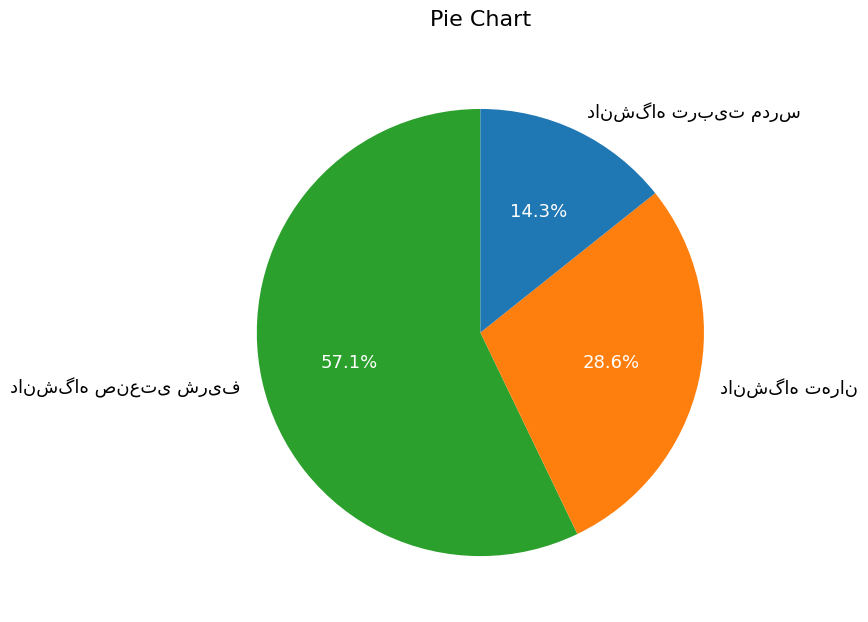

Does any single category account for the majority?

Yes